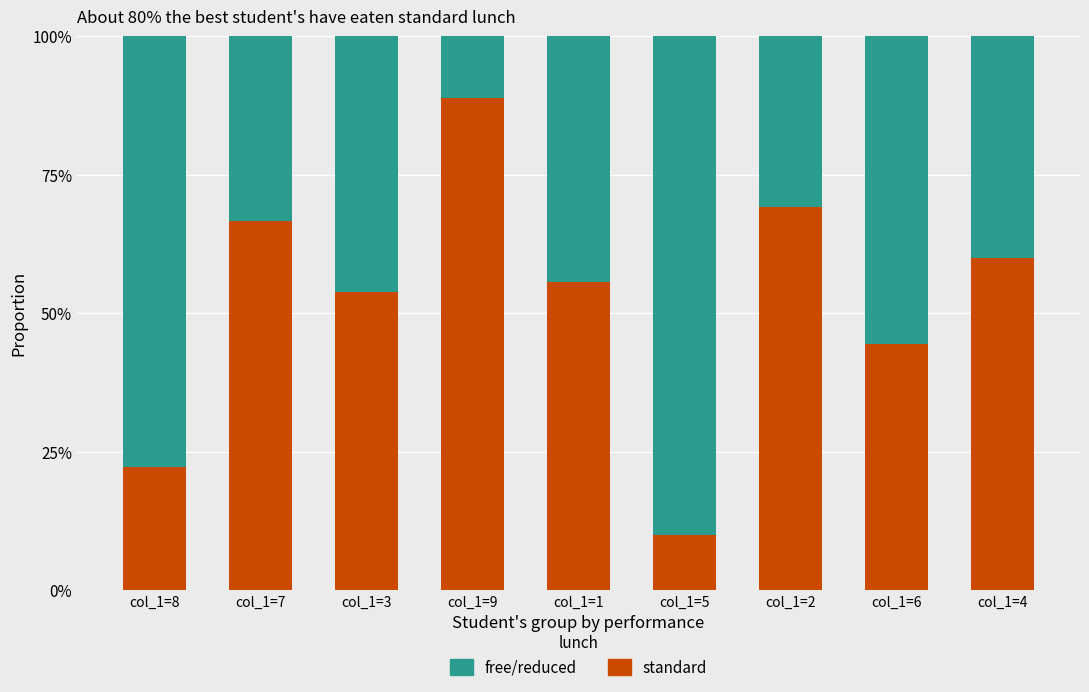

What is the lowest value of the free/reduced series?

0.1